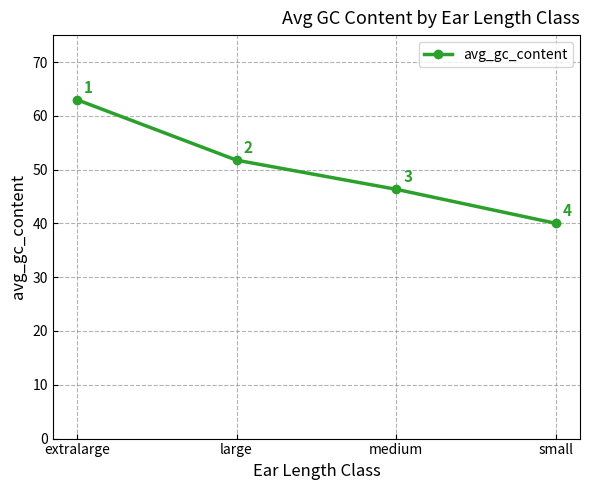

What is the label of the 3rd point from the right?

large